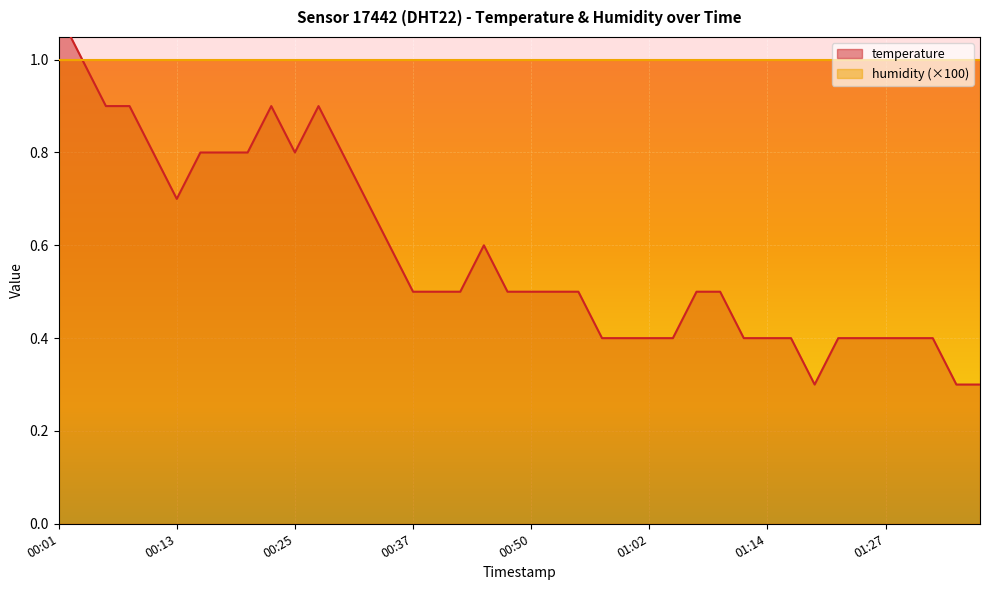

Rank the categories by value from highest to lowest.

00:01, 00:03, 00:06, 00:08, 00:23, 00:28, 00:10, 00:15, 00:18, 00:20, 00:25, 00:30, 00:13, 00:33, 00:35, 00:45, 00:37, 00:40, 00:42, 00:47, 00:50, 00:52, 00:55, 01:07, 01:09, 00:57, 01:00, 01:02, 01:04, 01:12, 01:14, 01:17, 01:22, 01:24, 01:27, 01:29, 01:32, 01:19, 01:34, 01:37